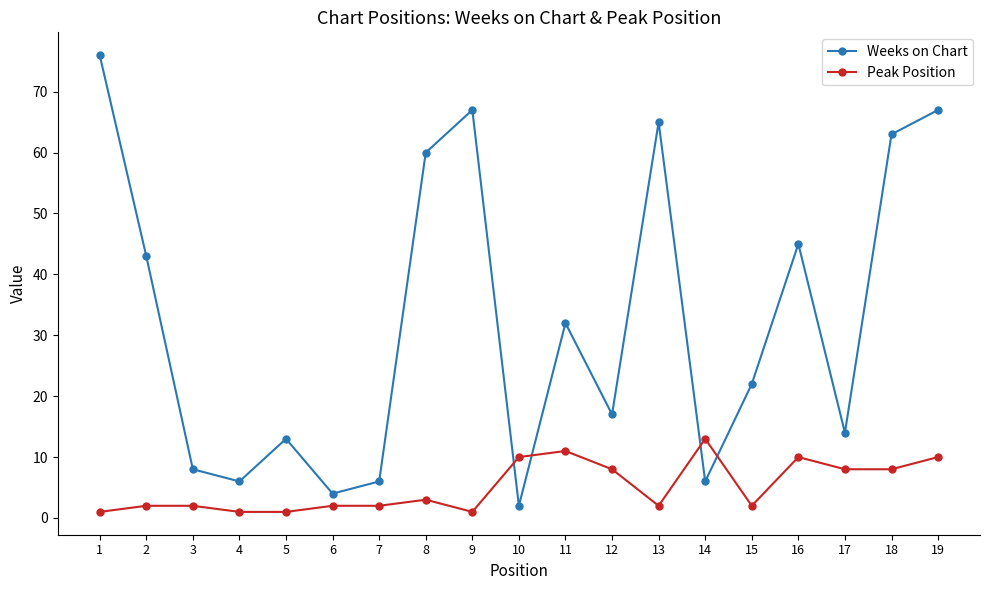

True or false: Weeks on Chart has more than 1 points higher than both neighbors.

True